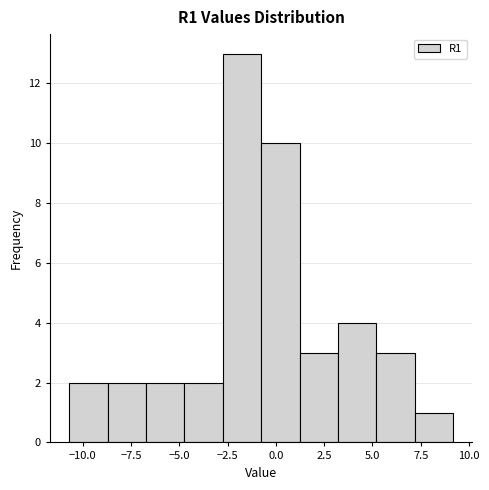

Around what value on the x-axis is the tallest bar? Give the approximate position of its centre, as read against the axis.

-2.0